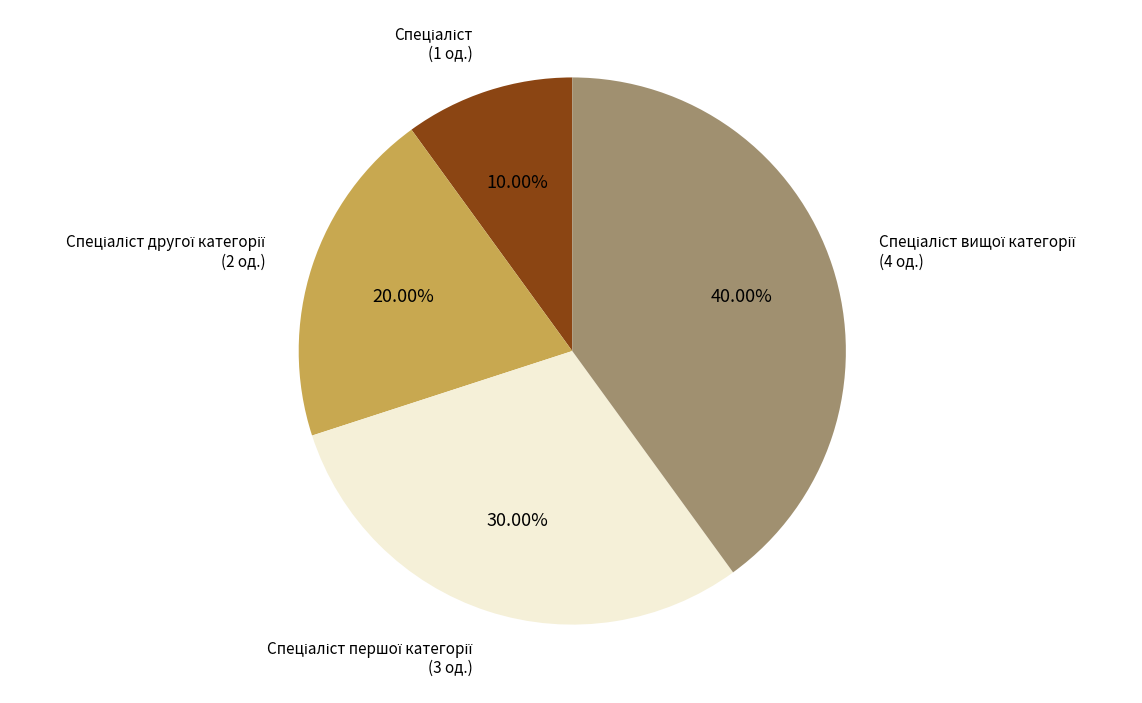

Is there any slice that represents more than half of the pie?

No